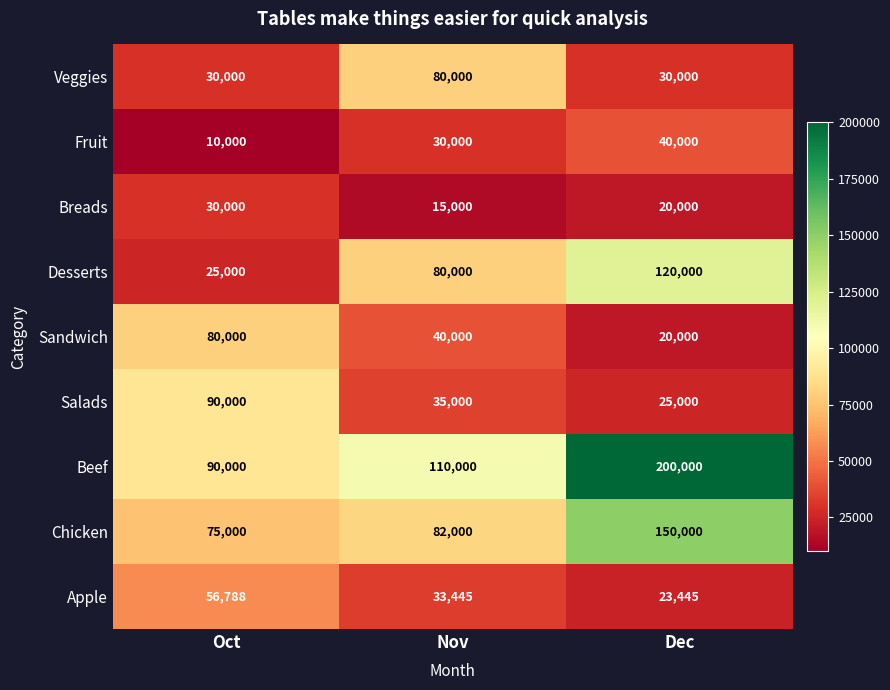

What is the difference between the Fruit values at Dec and Nov?

10000